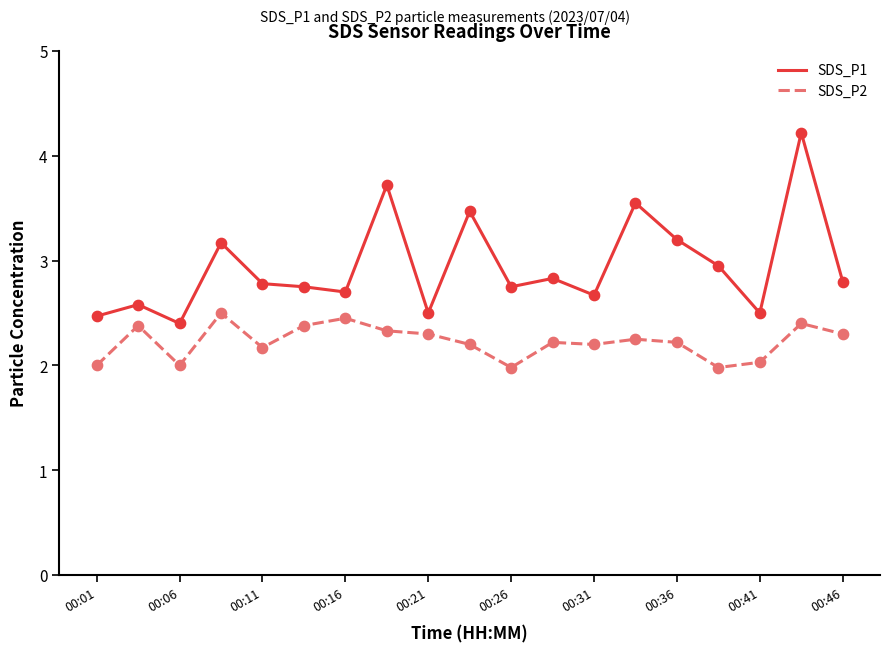

Which series has the largest total across all categories?

SDS_P1